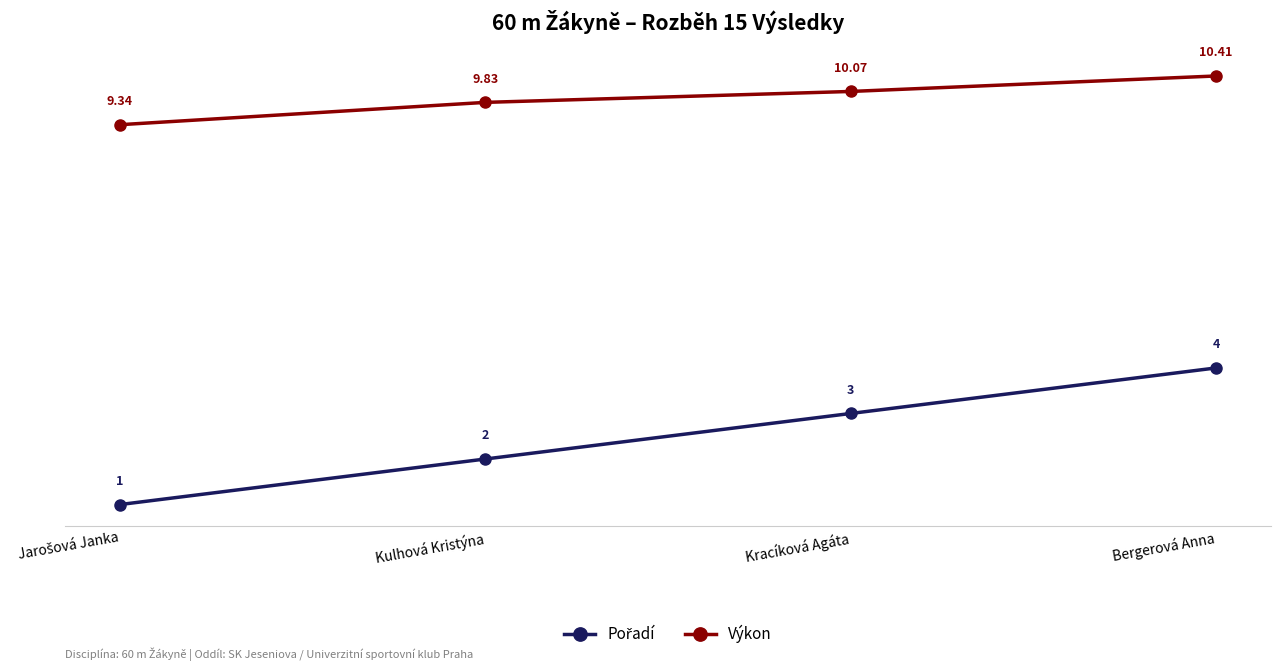

What is the label of the 3rd point from the left?

Kracíková Agáta